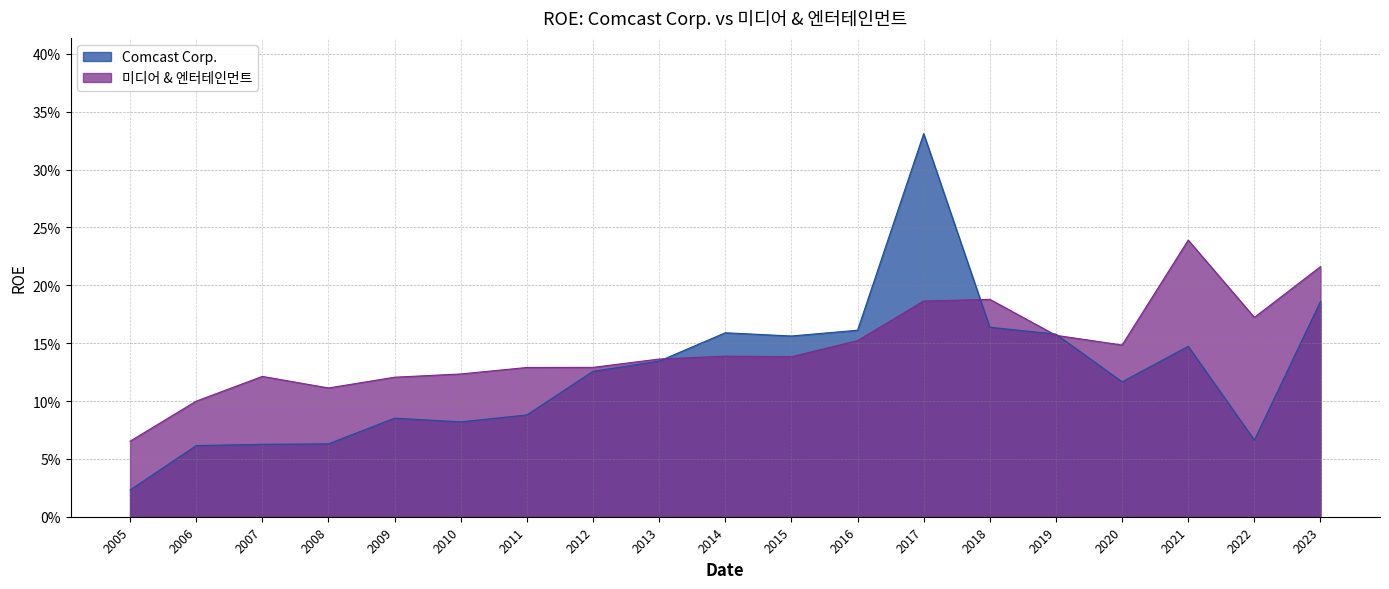

True or false: Comcast Corp. and 미디어 & 엔터테인먼트 cross at least once.

True